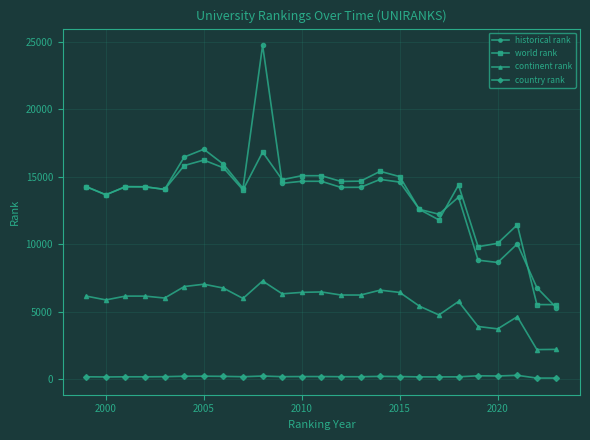

What is the value of the world rank point at the 14th from the left?

14666.0